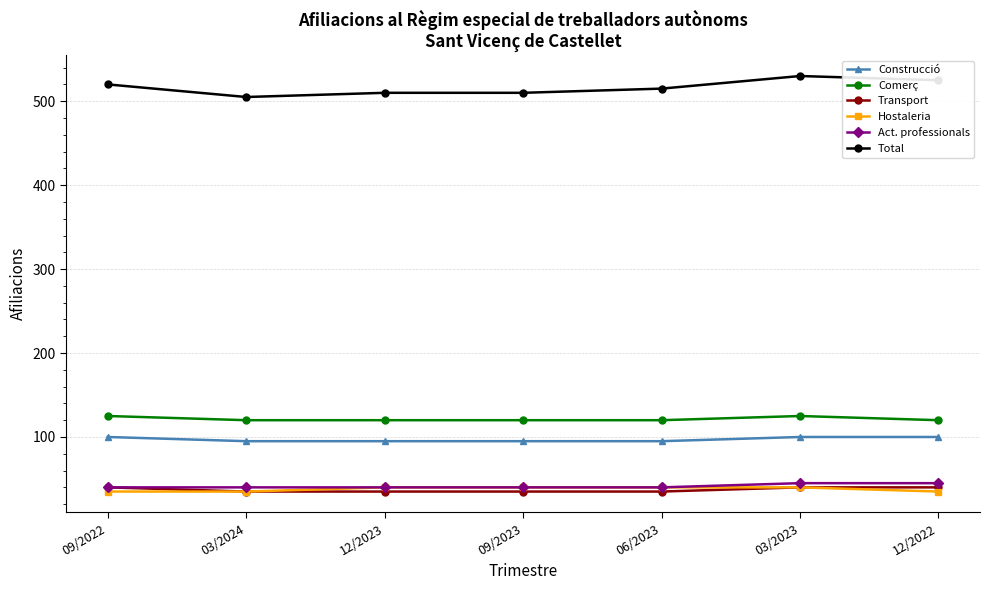

True or false: Transport and Comerç intersect in this chart.

False